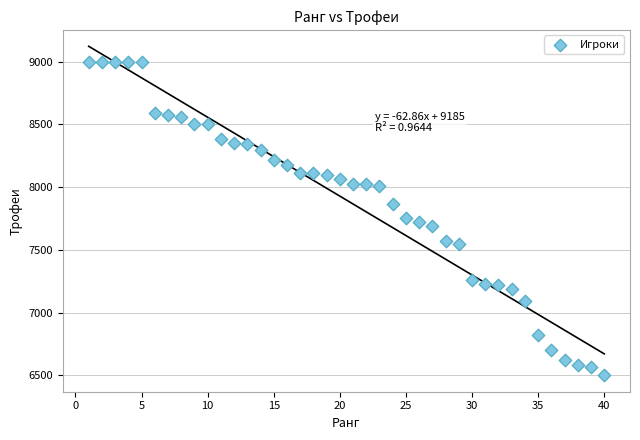

What is the range of Y values (max minus min)?

2500